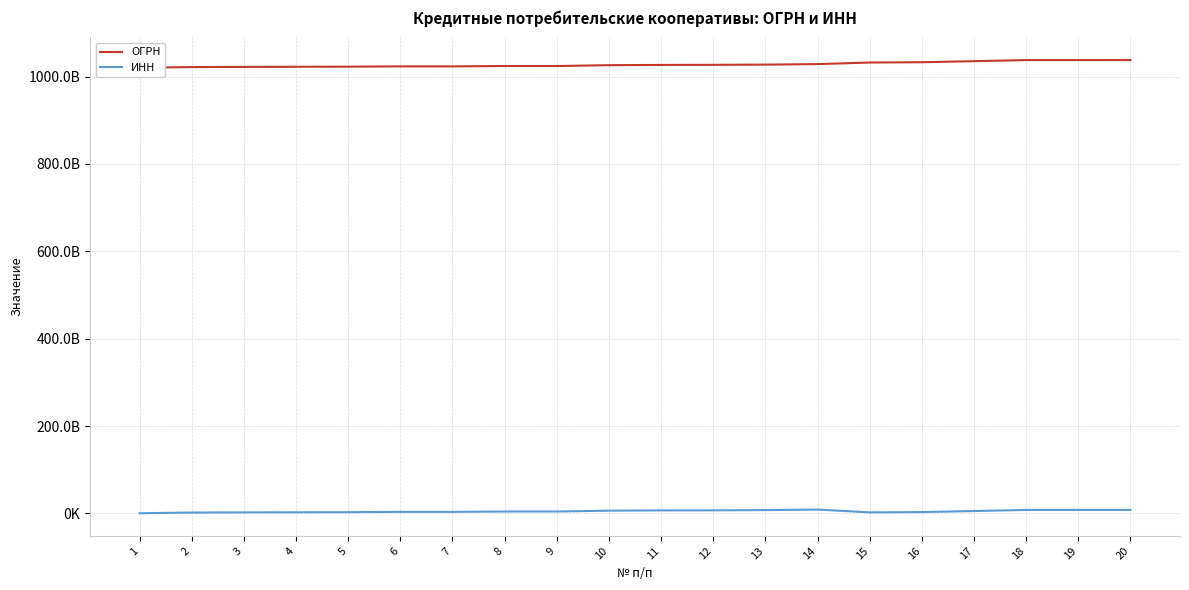

What is the value of the ИНН point at the 12th from the left?

6902024723